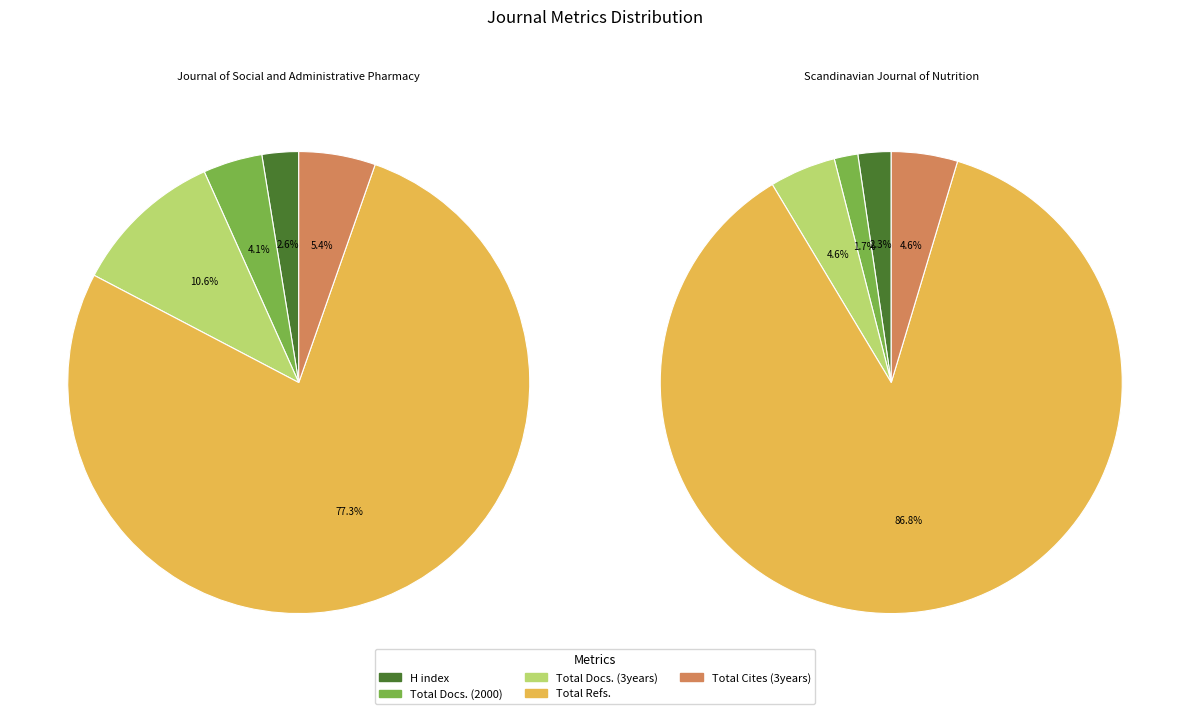

Does Journal of Social and Administrative Pharmacy represent more than half of the total?

Yes